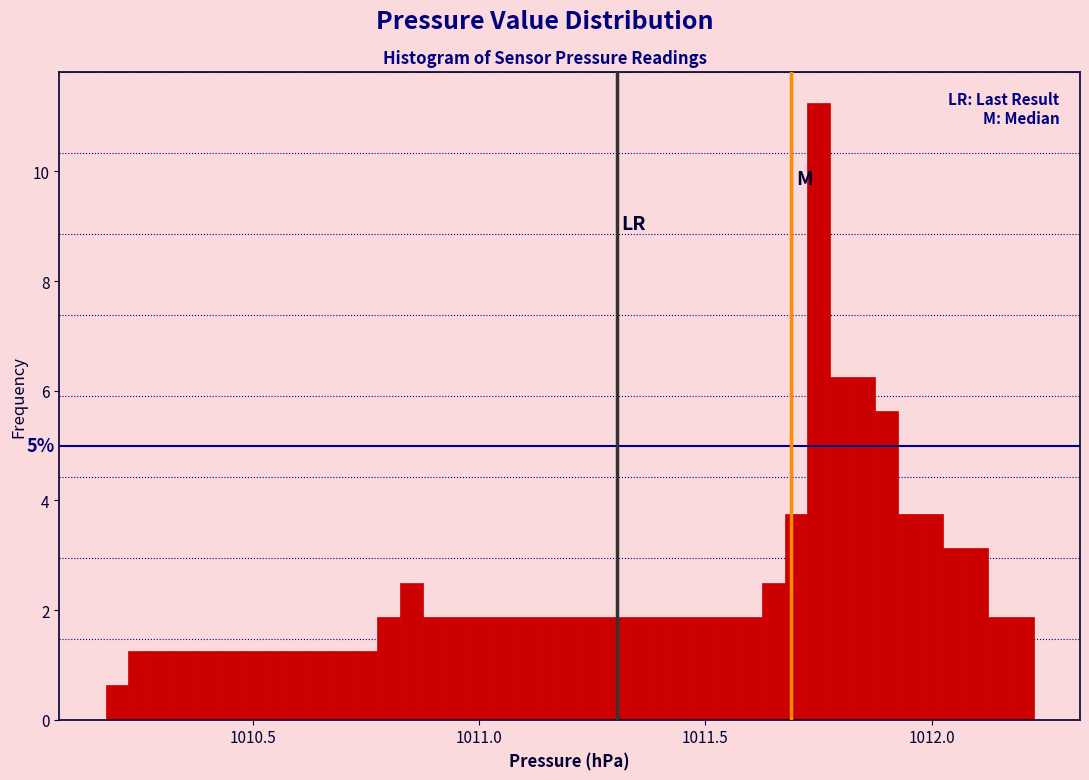

Read against the x-axis, roughly where is the centre of the tallest bar?

1011.75